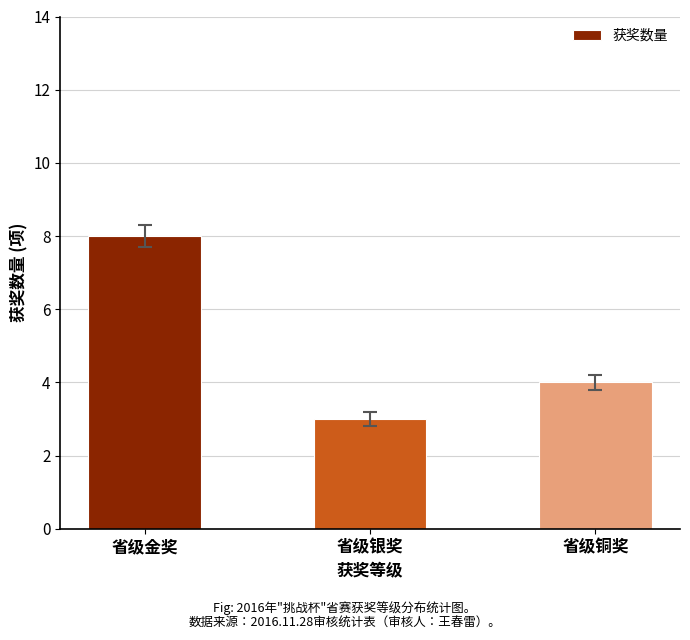

At which category does the chart reach its peak across all series?

省级金奖